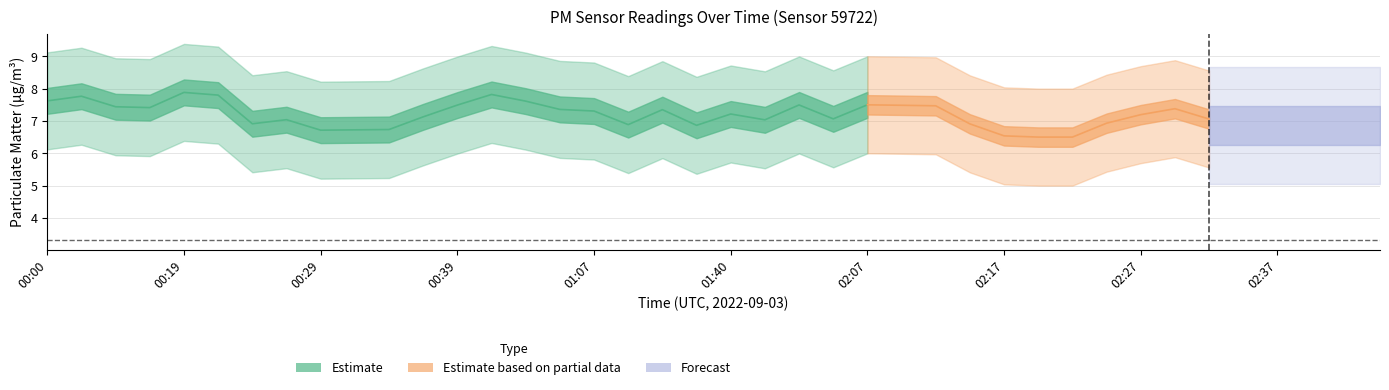

Does the chart have visible grid lines?

Yes